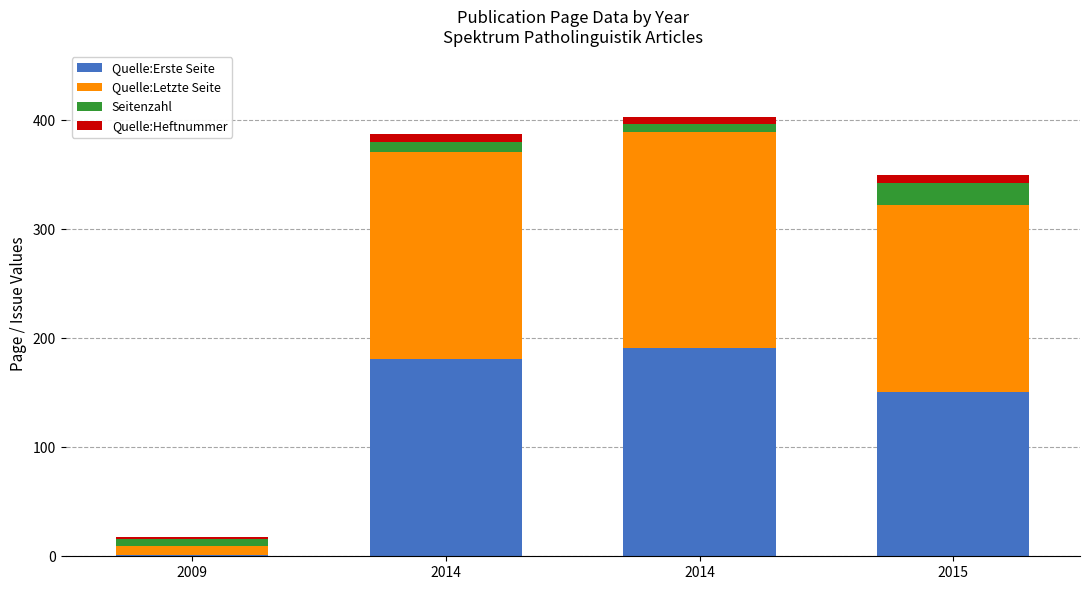

What are all the series names shown in the legend?

Quelle:Erste Seite, Quelle:Letzte Seite, Seitenzahl, Quelle:Heftnummer